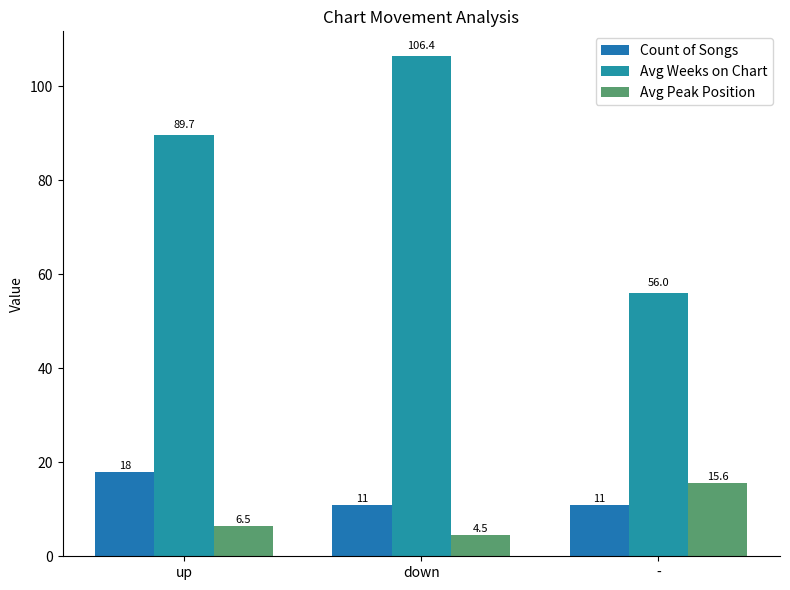

The value of Avg Peak Position at up is 1.7. True or false?

False